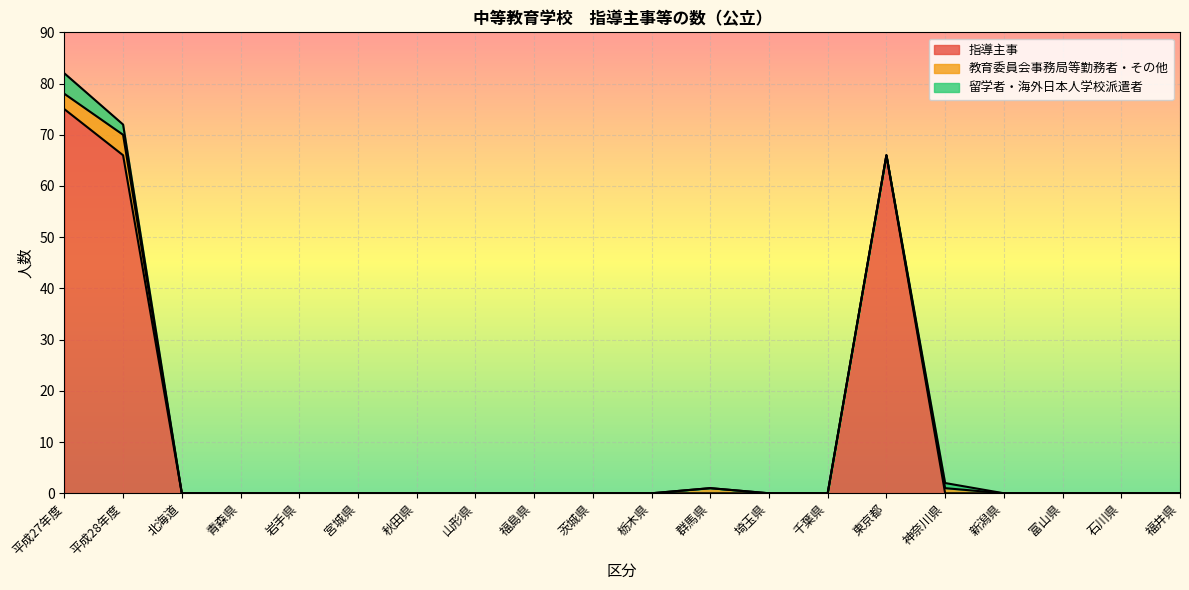

The 指導主事 series shows 96 at 平成28年度. True or false?

False